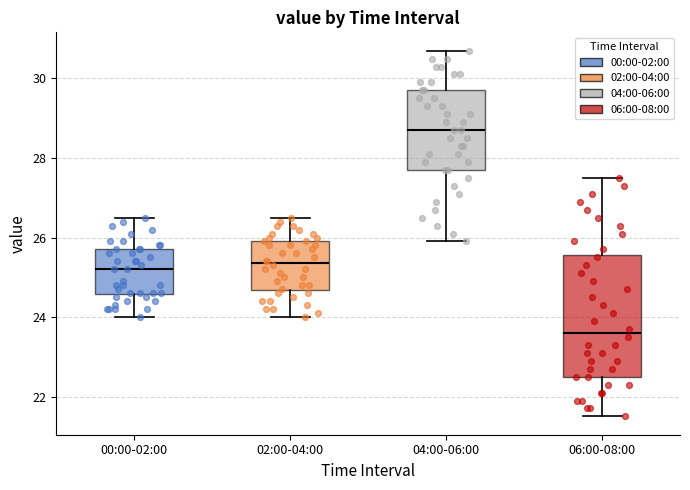

Where is the lower edge of the box for 02:00-04:00 on the y-axis? The values are not printed on the chart, so give them approximately, as read against the axis.

24.6